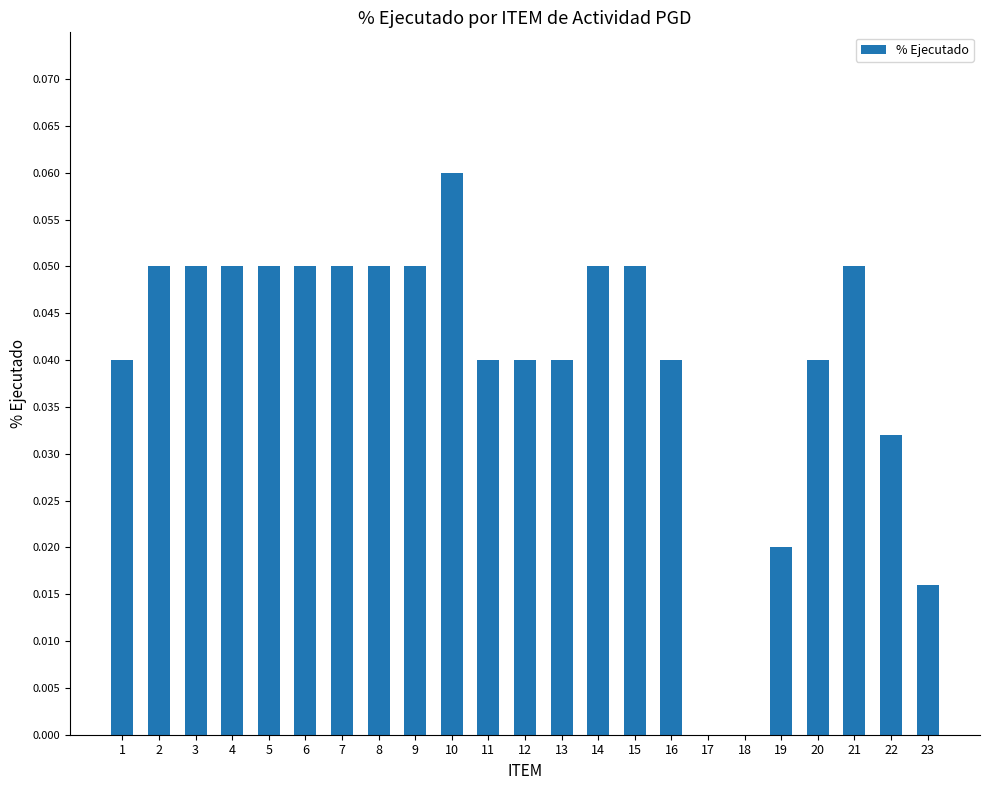

At which category does the chart reach its peak across all series?

10